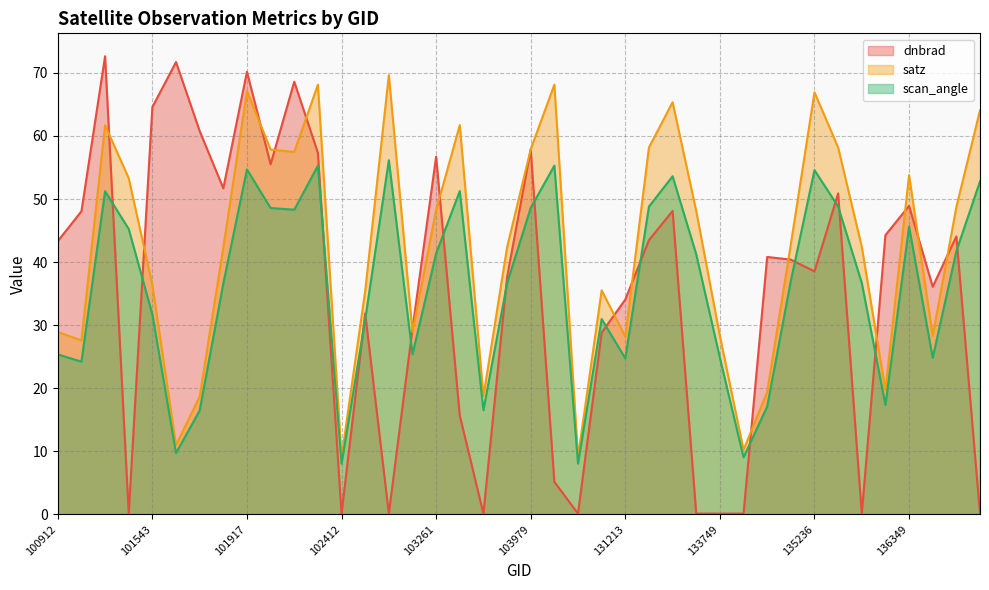

How many series are shown in this chart?

3